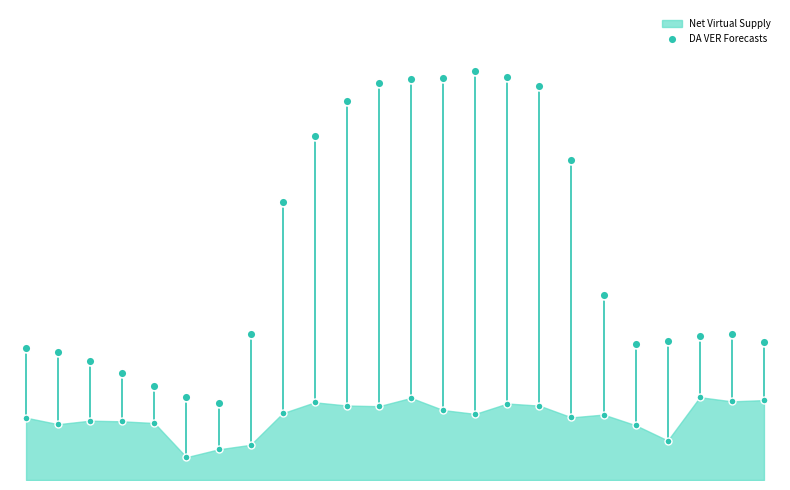

Approximately how many times larger is the value at 12 compared to 17?

1.0